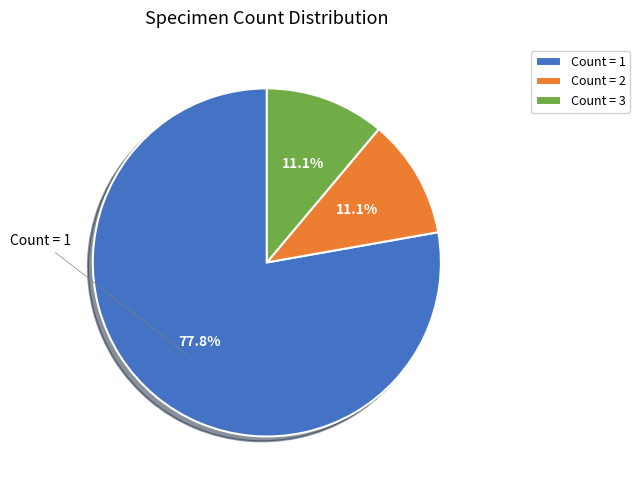

Combined, what portion of the pie is Count = 2 and Count = 3?

22.2%